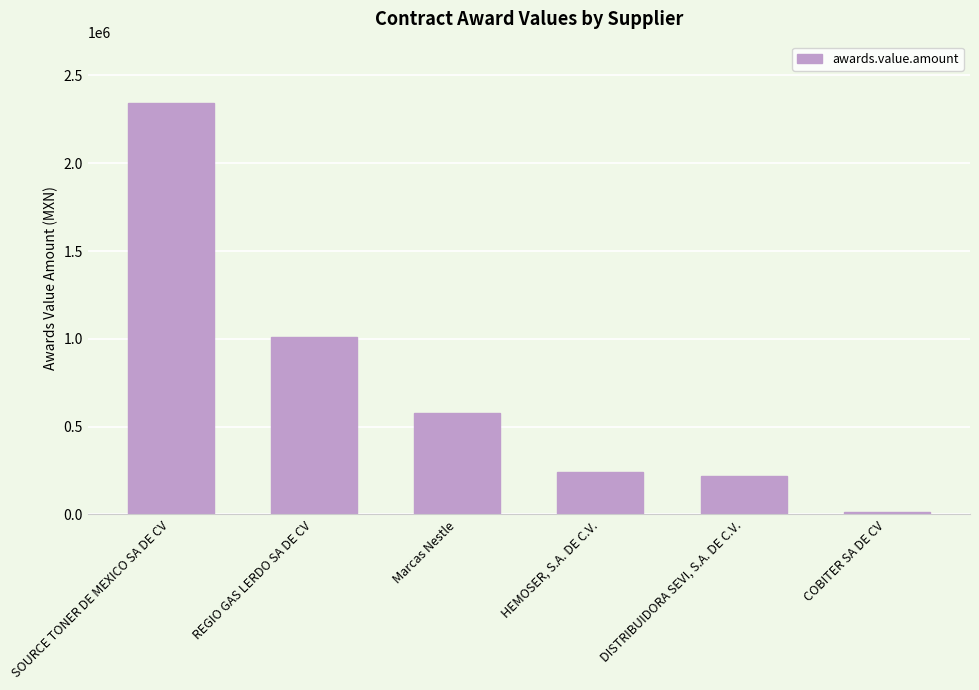

What is the label of the 4th bar from the left?

HEMOSER, S.A. DE C.V.